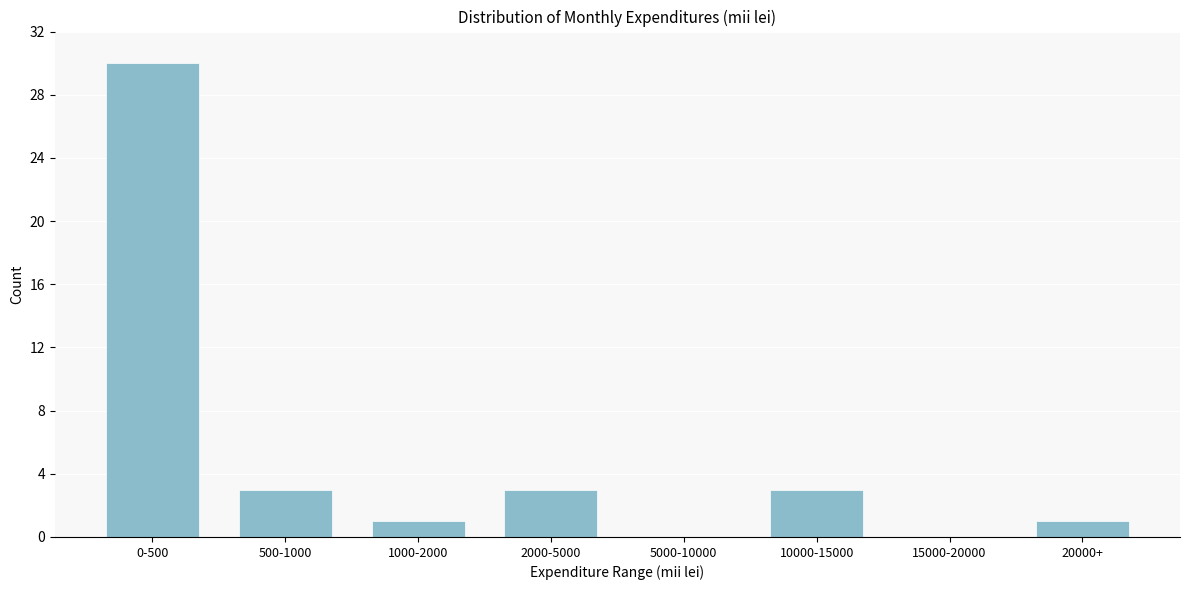

Reading left to right, what are all the values shown in this chart?

0-500=30	500-1000=3	1000-2000=1	2000-5000=3	5000-10000=0	10000-15000=3	15000-20000=0	20000+=1